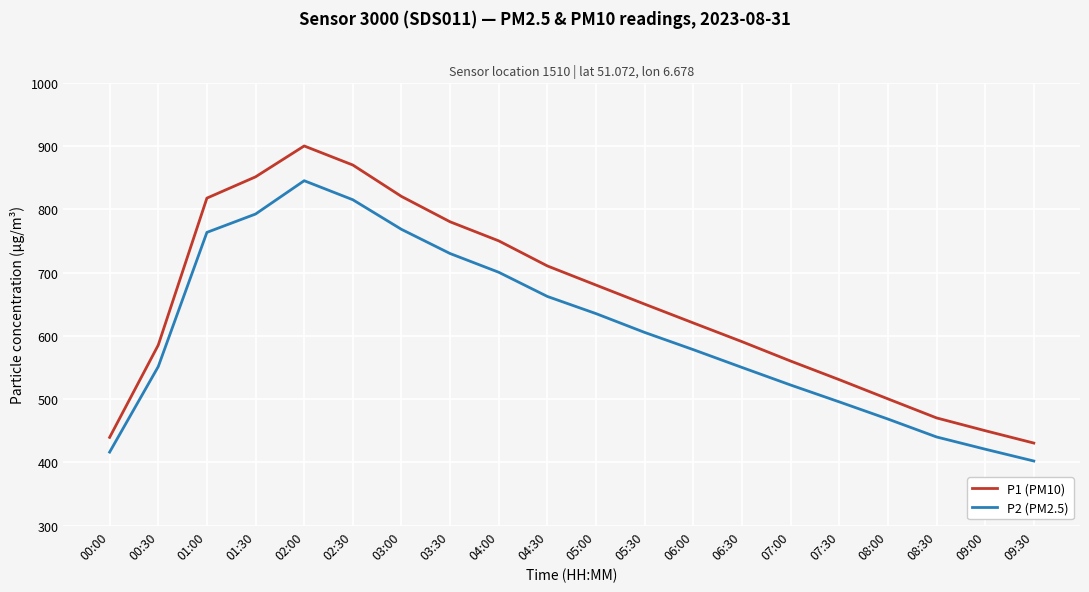

Which series has the largest total across all categories?

P1 (PM10)